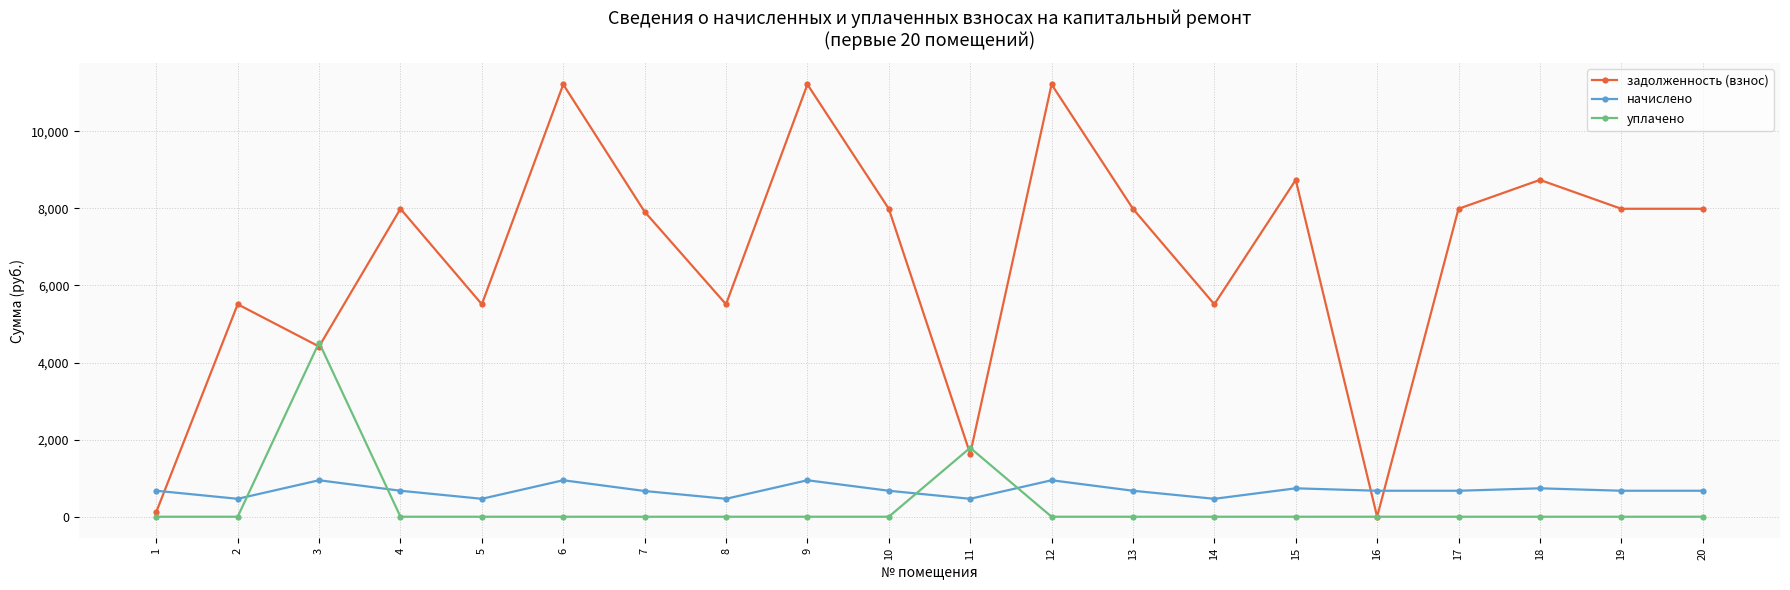

Which series has the largest total across all categories?

задолженность (взнос)